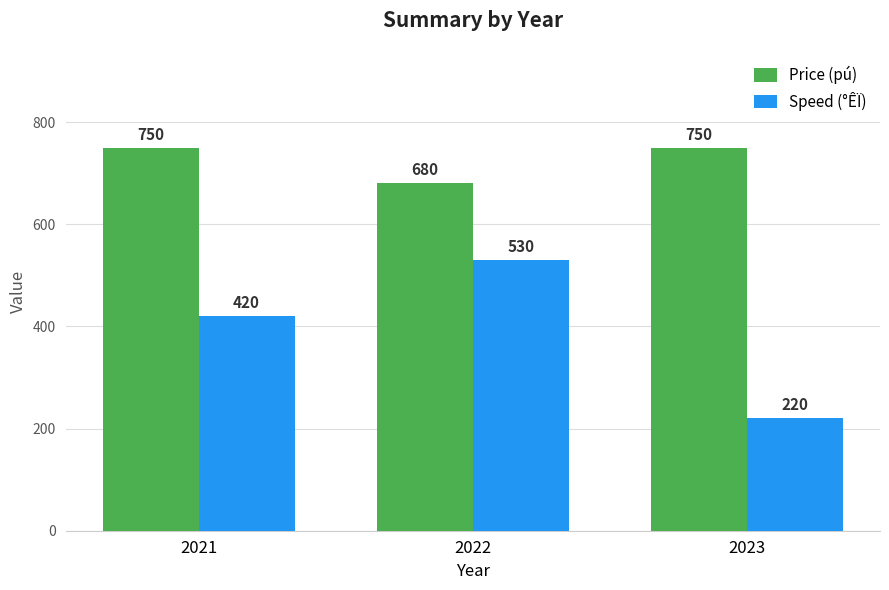

How many distinct data groups are displayed?

2